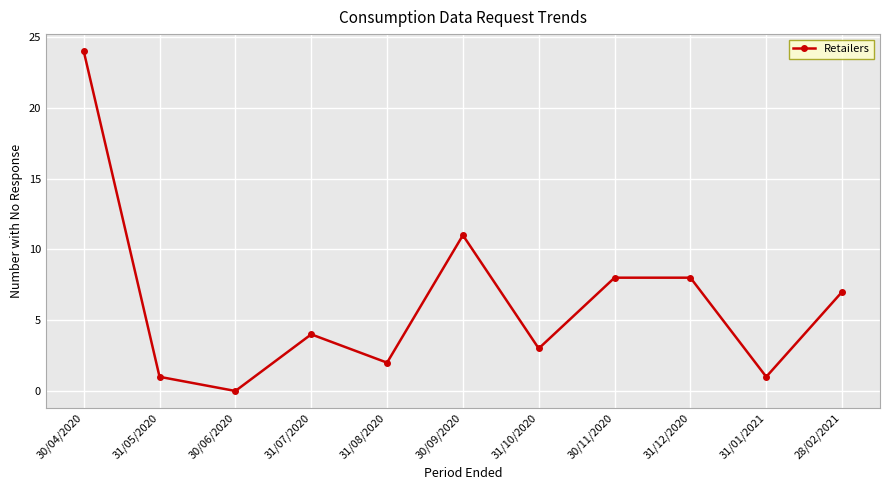

What is the average value?

6